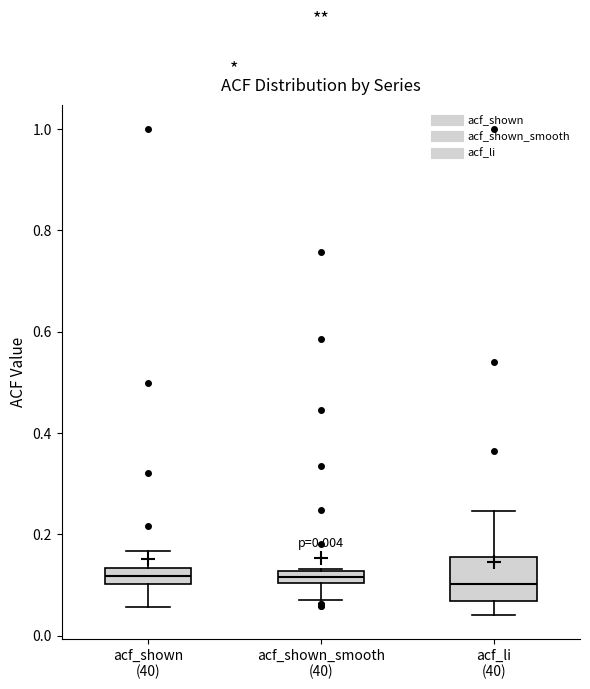

Which box is the tallest, from its lower edge to its upper edge?

acf_li